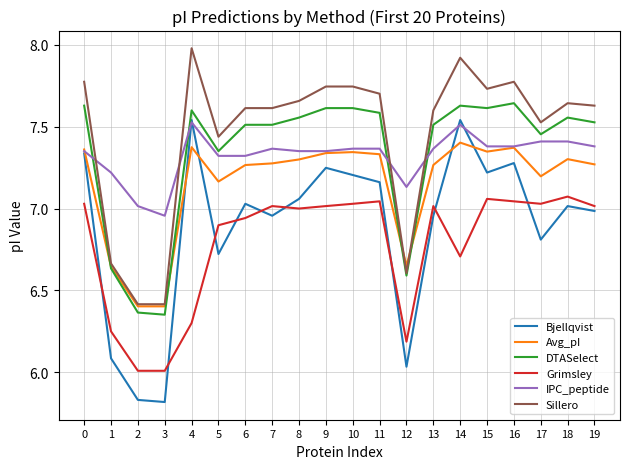

The Bjellqvist series shows 10.8 at 19. True or false?

False